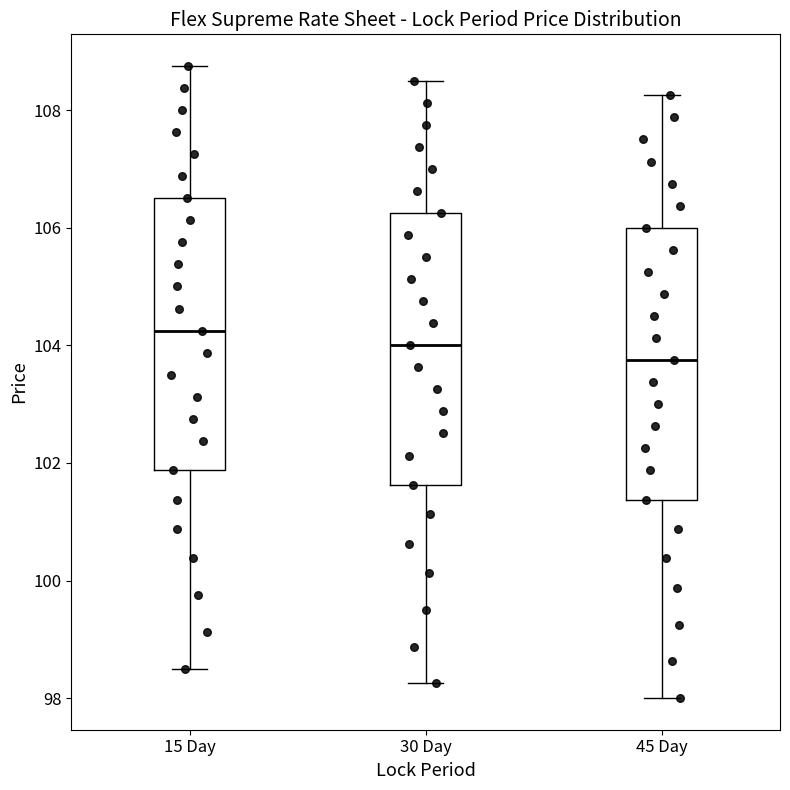

Which box has the lowest median line?

45 Day